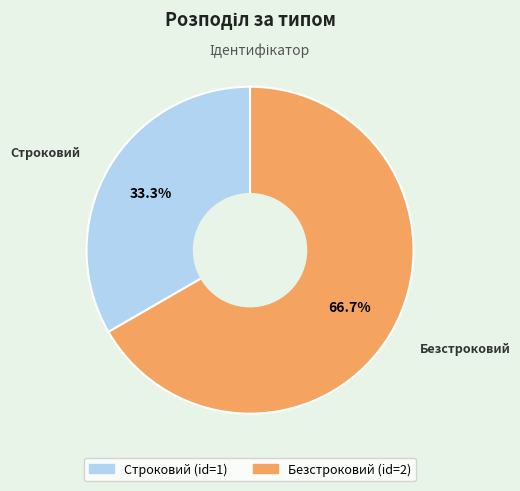

How much of the chart is everything except Строковий?

66.7%